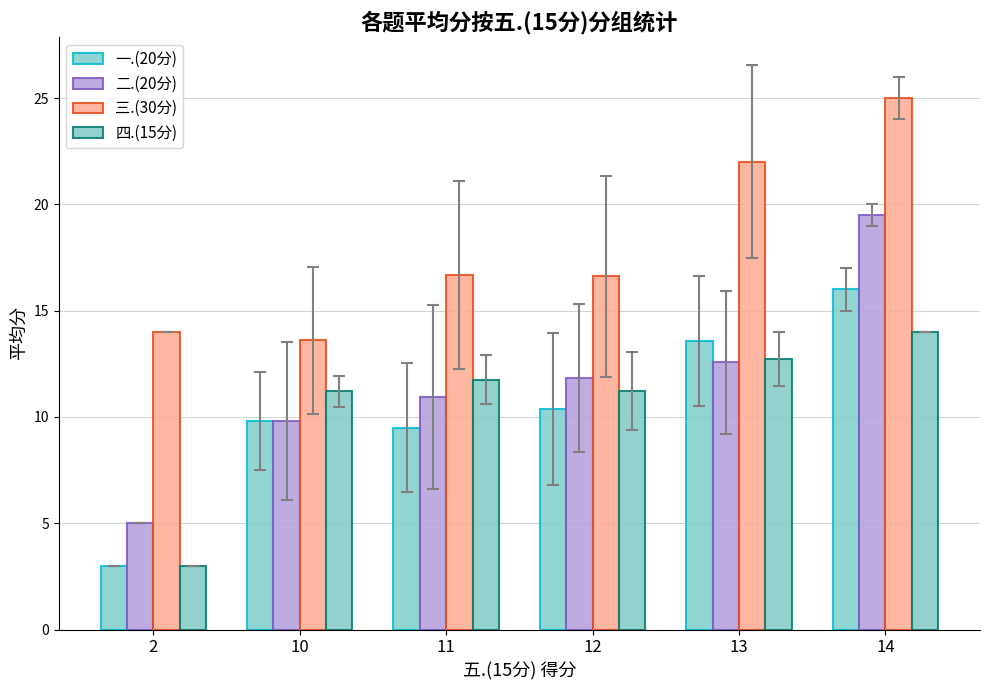

The 二.(20分) series shows 17.5 at 10. True or false?

False